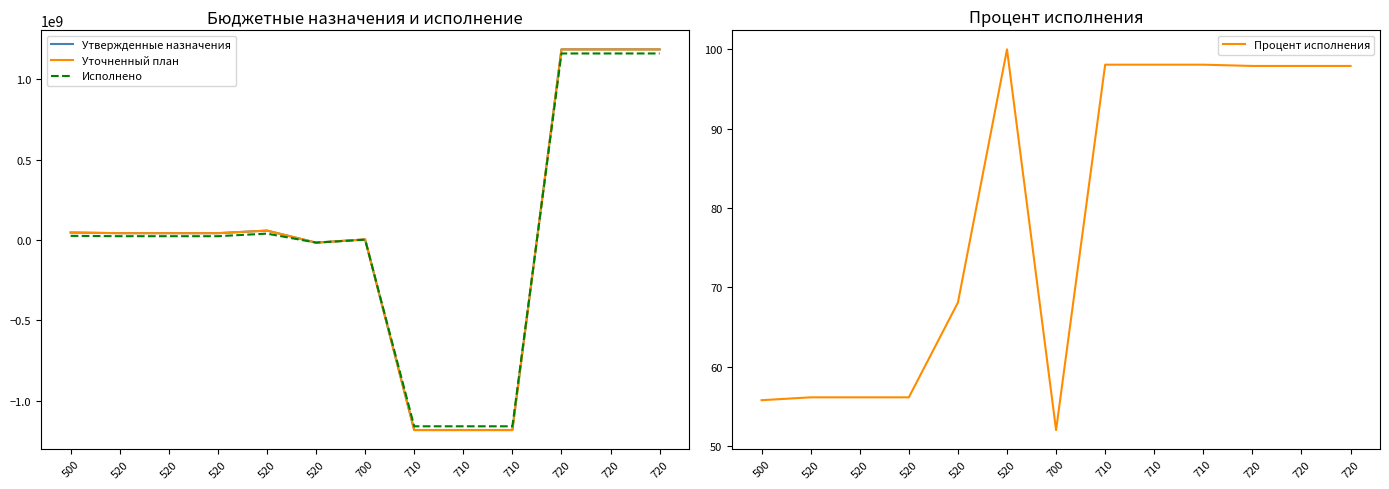

Which series has the largest total across all categories?

Утвержденные назначения